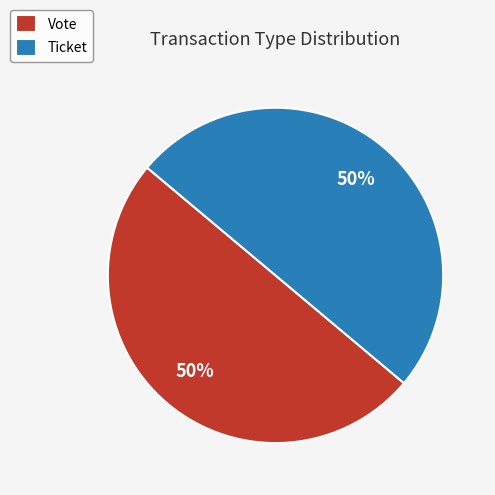

To the nearest percent, what is the combined percentage of Ticket and Vote?

100%